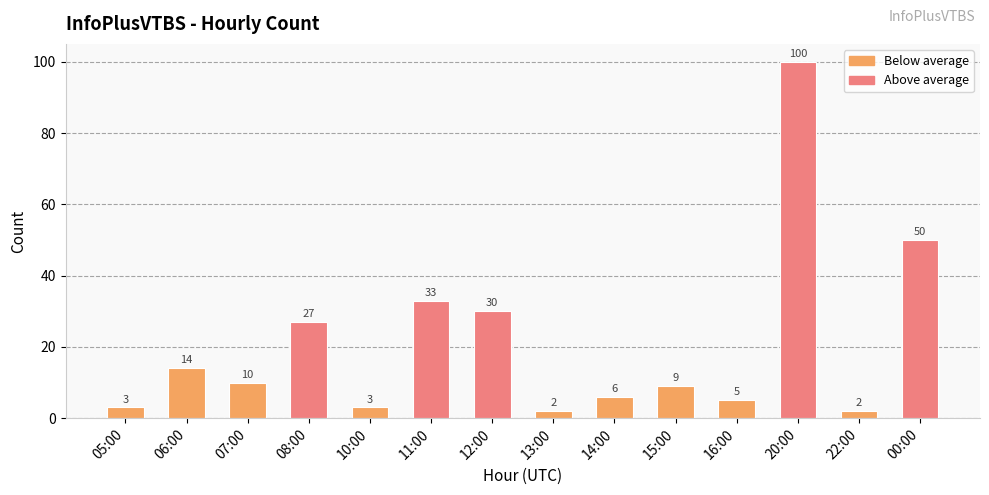

Which has a higher value, 06:00 or 05:00?

06:00